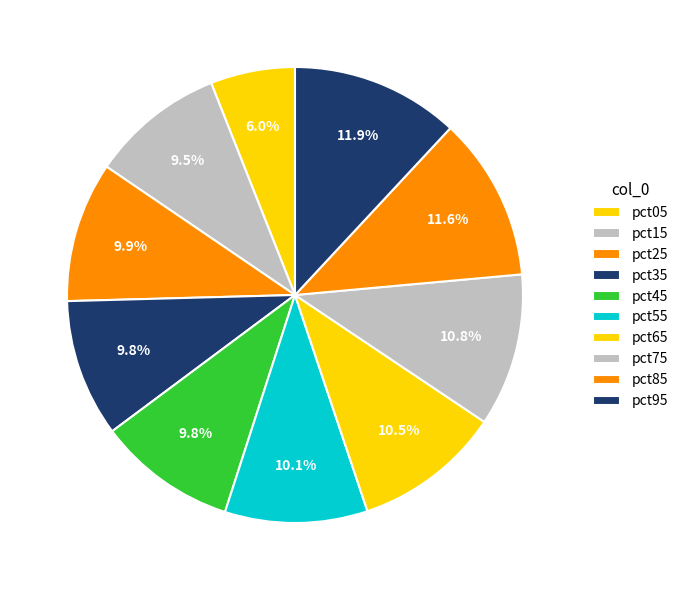

How many segments does this pie chart have?

10